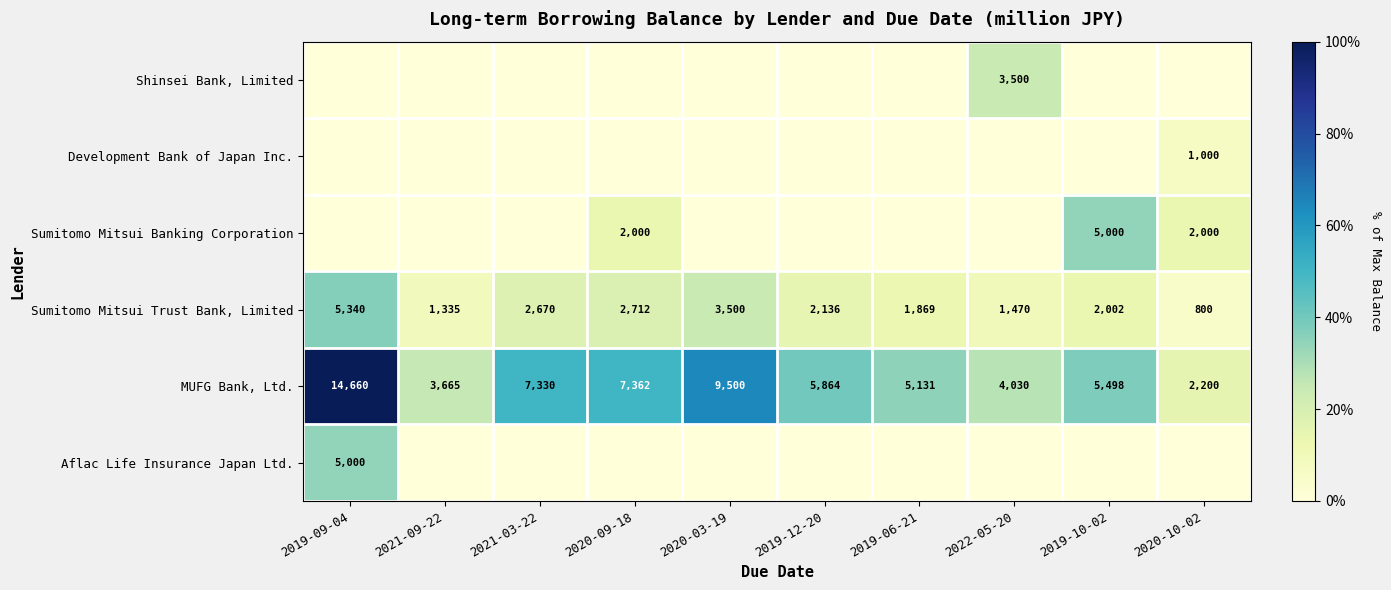

At which label does Sumitomo Mitsui Banking Corporation reach its minimum?

2019-09-04